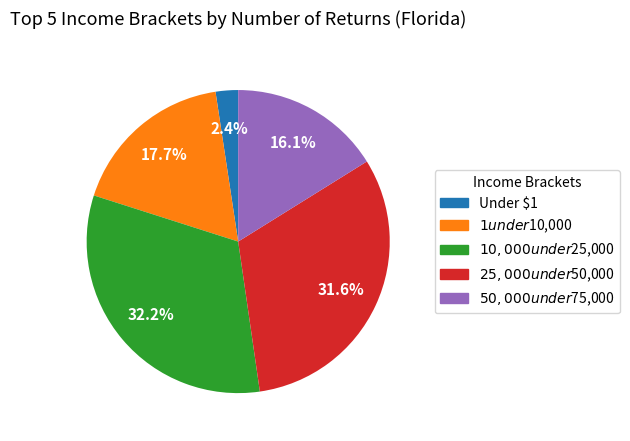

To the nearest percent, what is the difference between the largest and smallest slice percentages?

30%